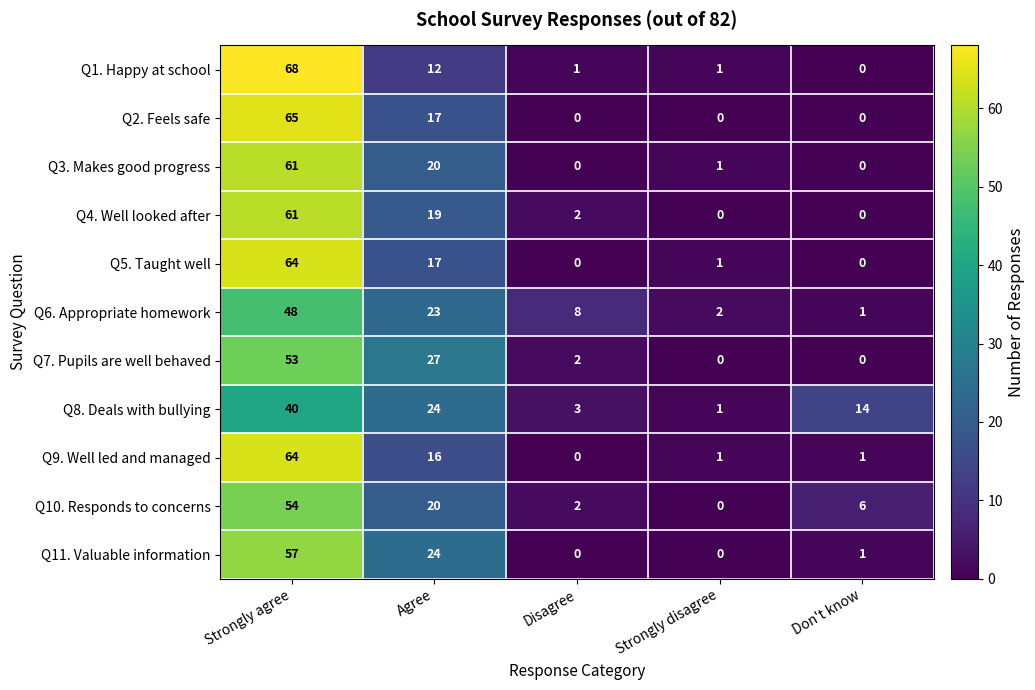

Which series changed the most between Strongly agree and Agree?

Q1. Happy at school